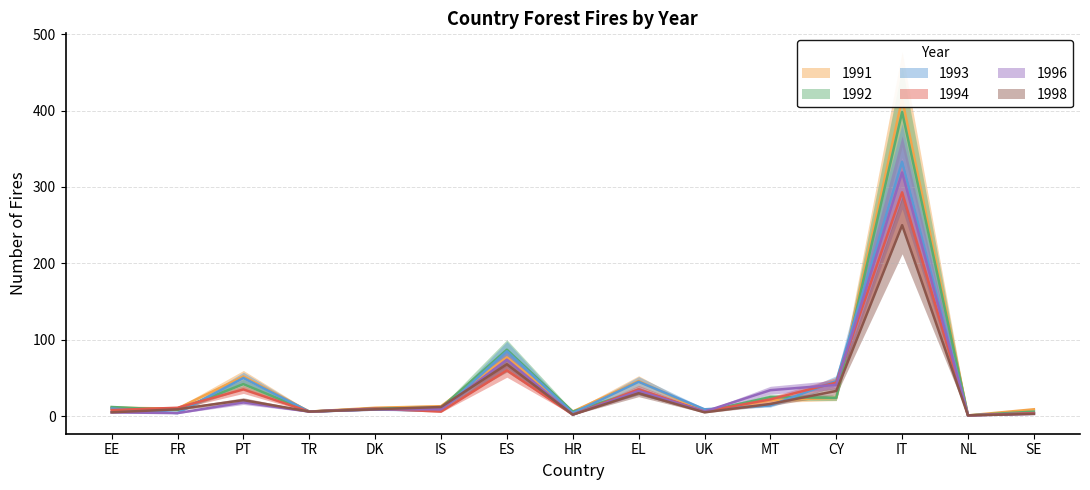

Does the chart have visible grid lines?

Yes